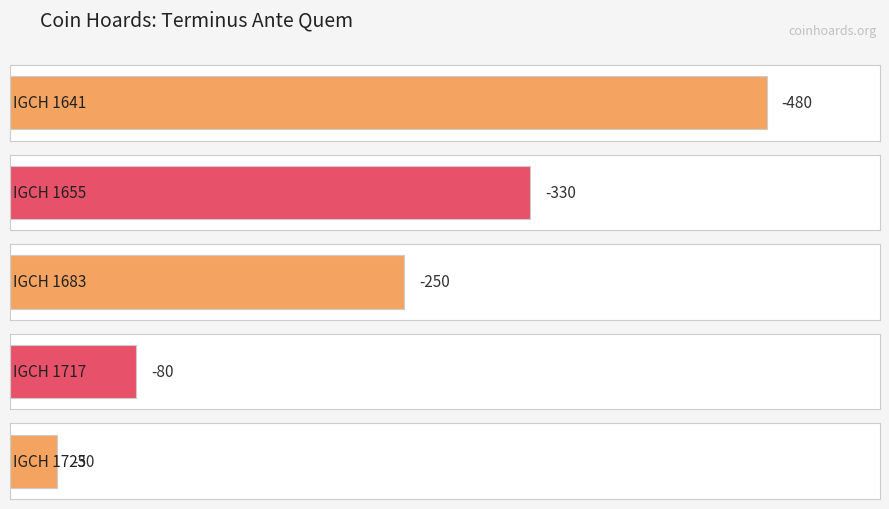

Reading left to right, what are all the values shown in this chart?

-480	-330	-250	-80	-30